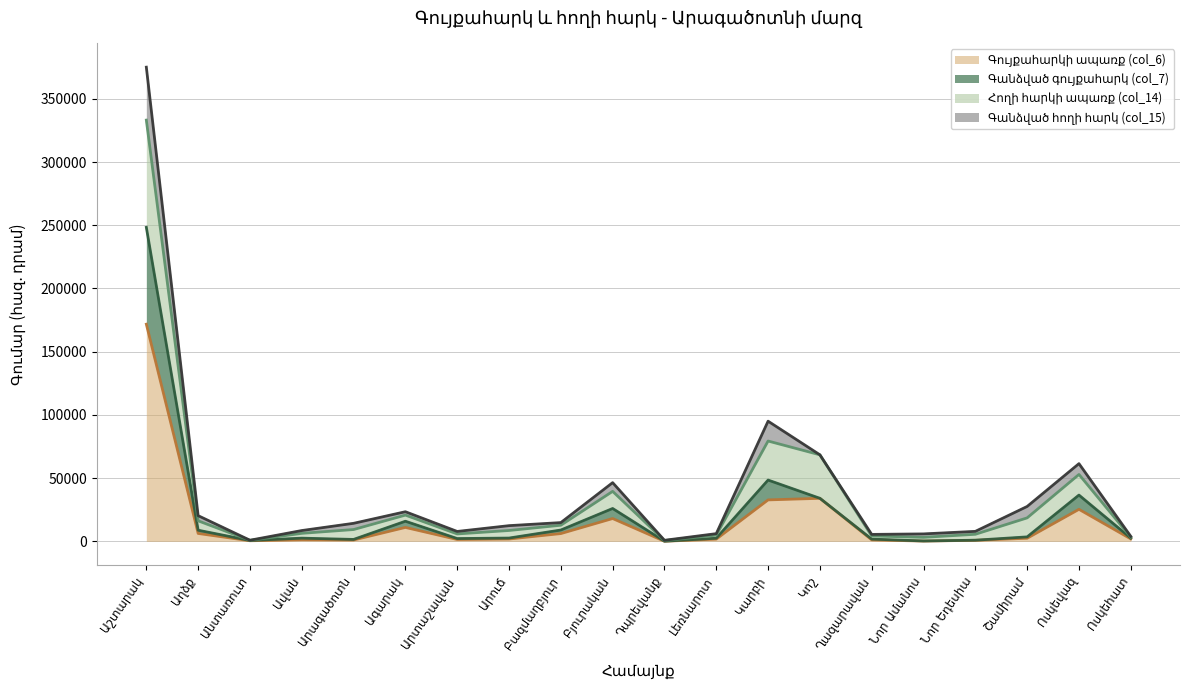

What is the highest value of the Գույքահարկի ապառք (col_6) series?

171754.1